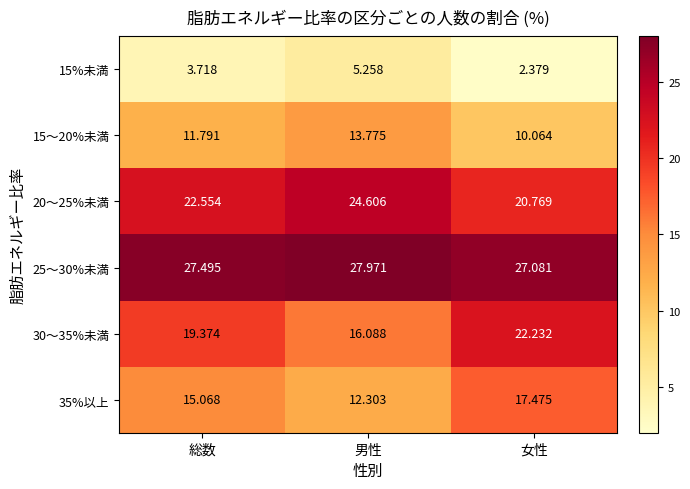

Which category has the lowest value in the 15%未満 series?

女性